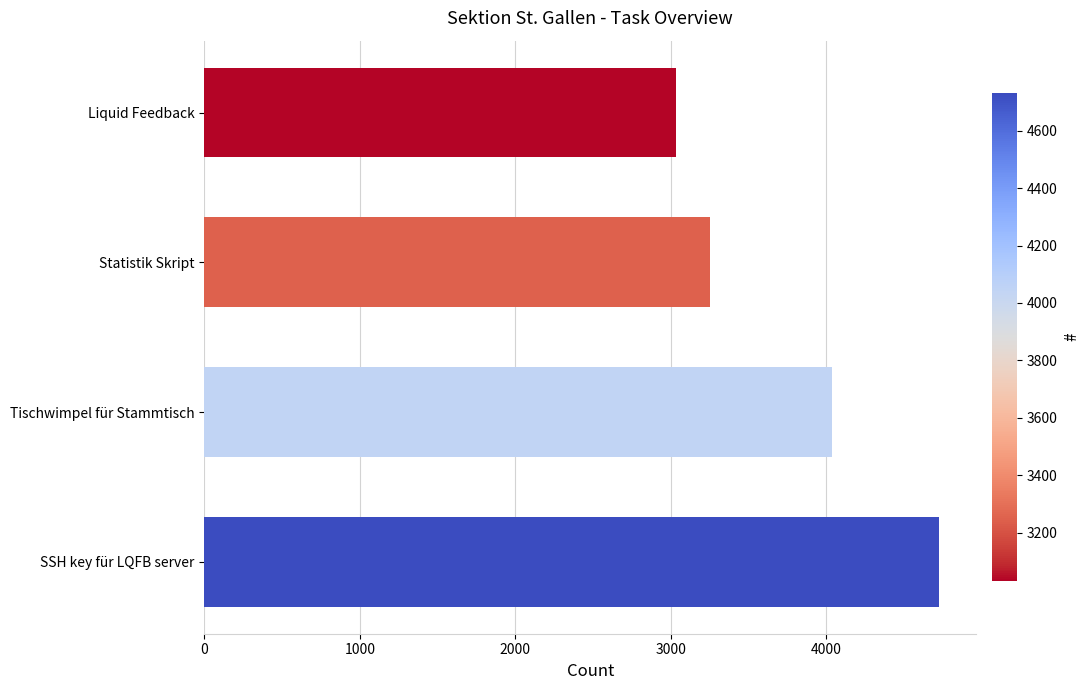

What is the smallest value displayed?

3033